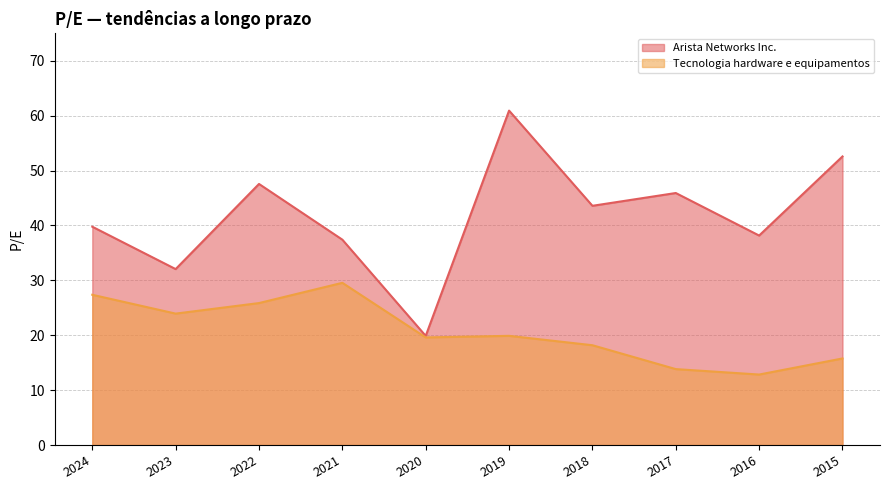

Which label corresponds to the largest value in the chart?

2019